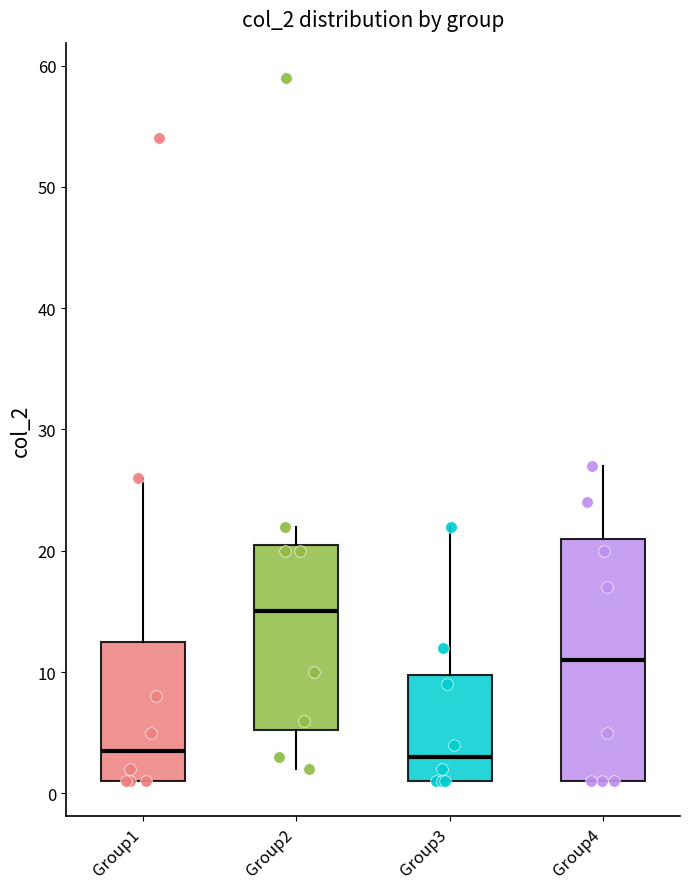

Which box's median line is the highest?

Group2